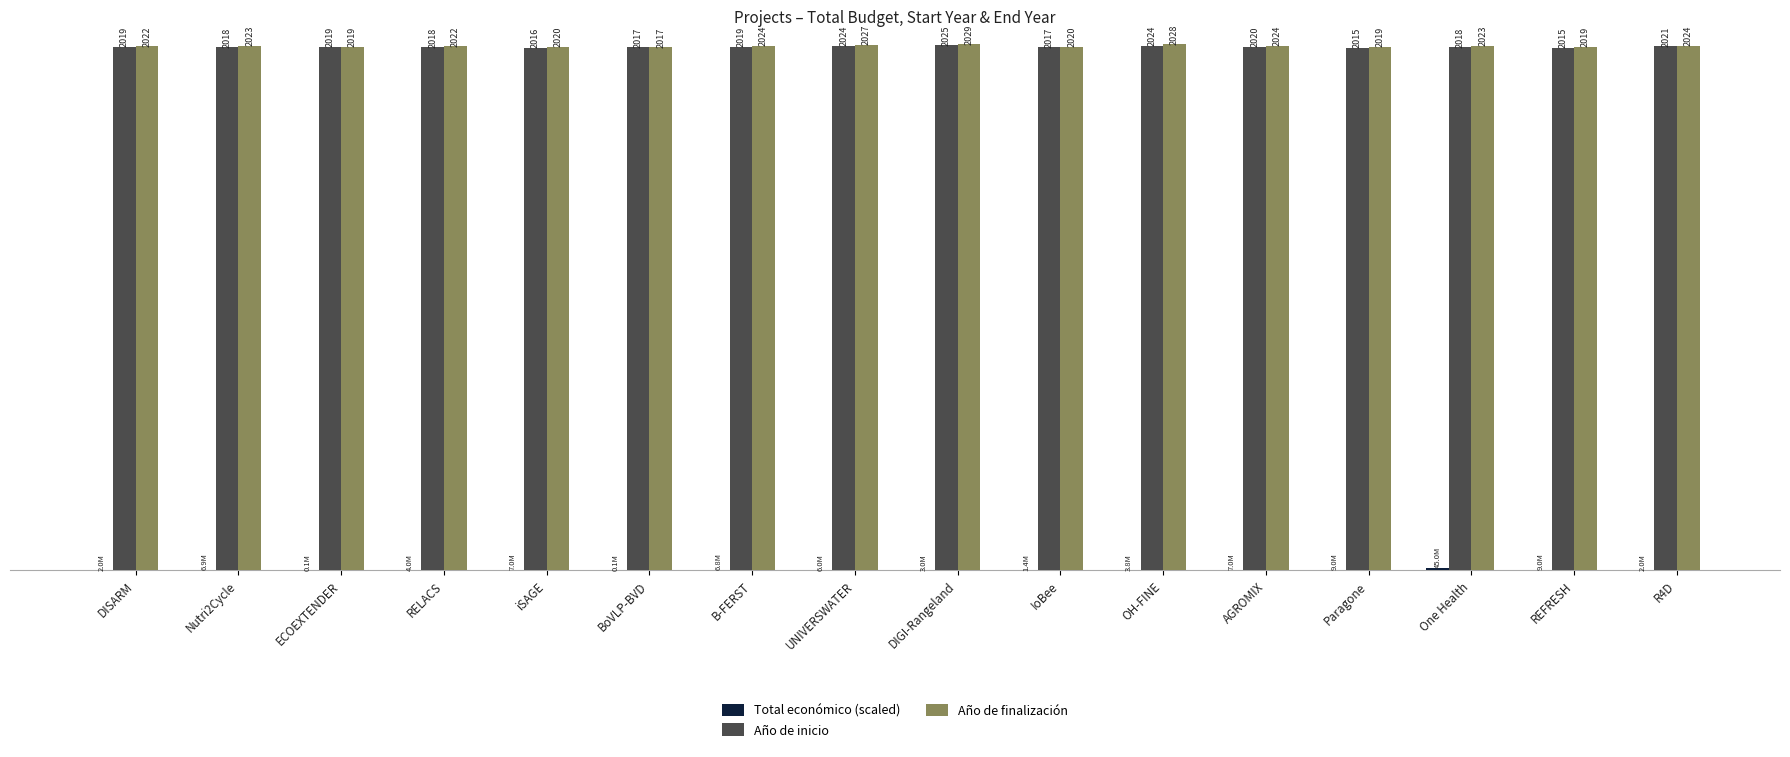

Are the bars horizontal?

No